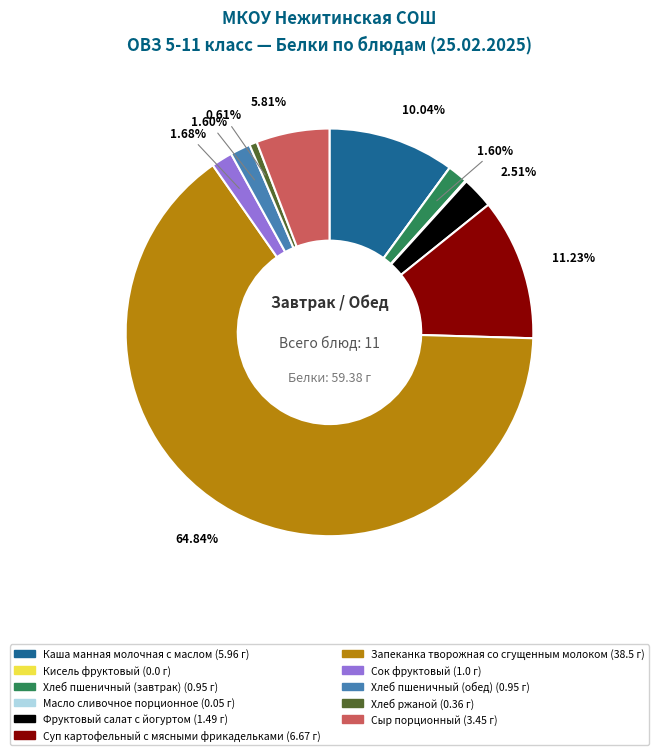

What is the largest slice in the pie chart?

Запеканка творожная со сгущенным молоком